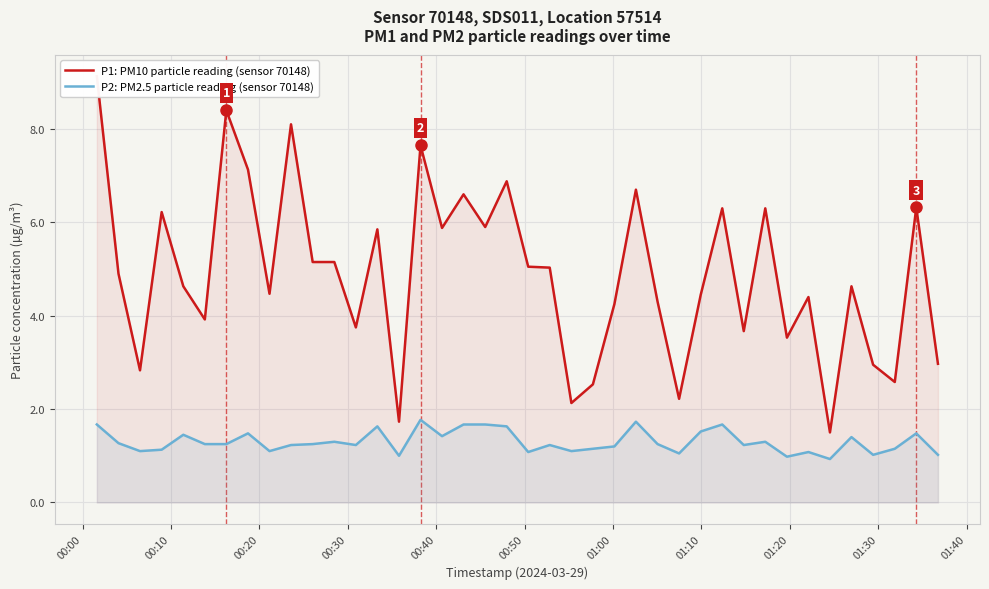

What is the minimum value for P2: PM2.5 particle reading (sensor 70148)?

0.9